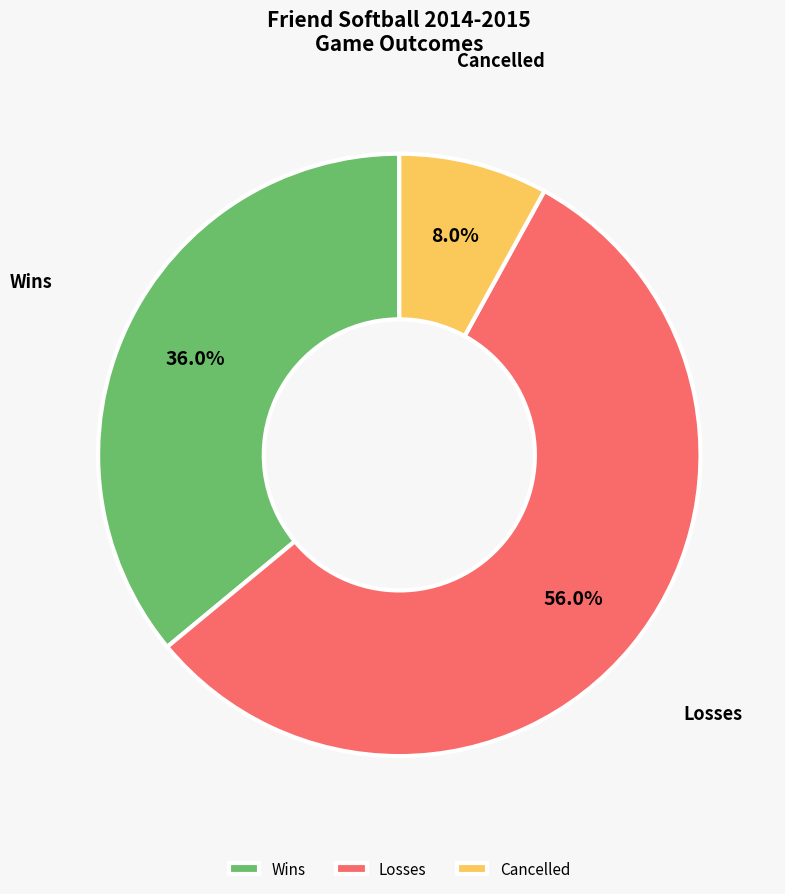

Which slice is the largest?

Losses